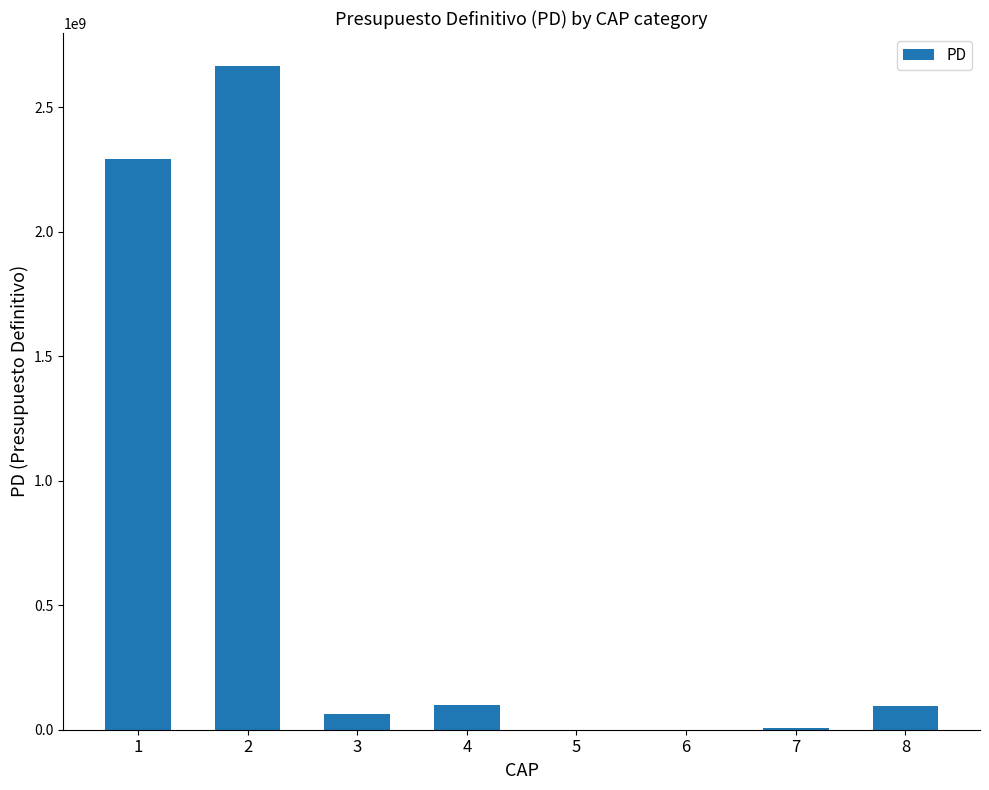

What is the ratio of the value at 8 to the value at 4?

0.9